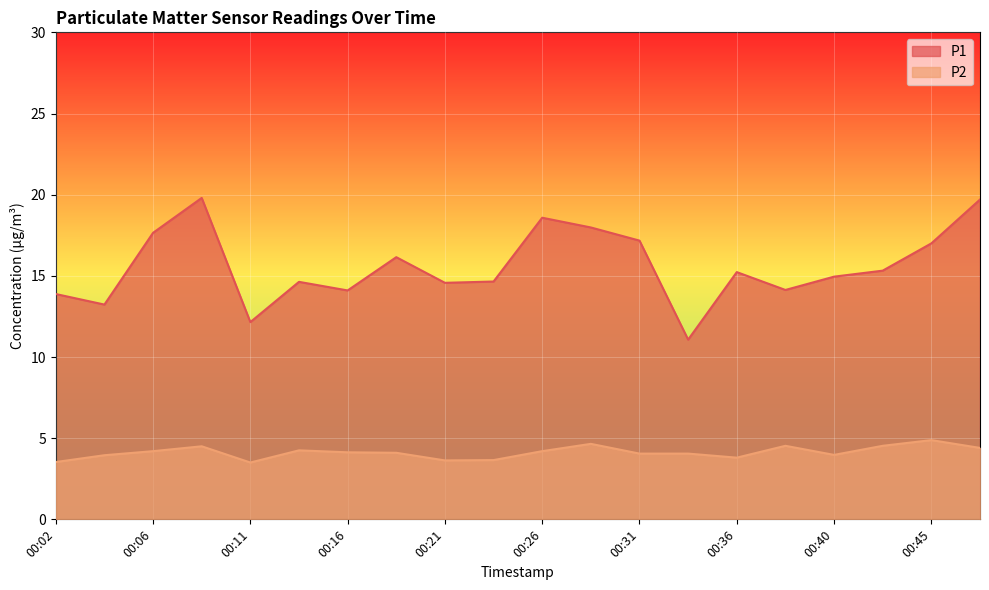

How many lines are shown in the chart?

2